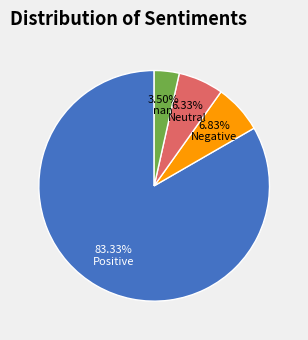

Does any single category account for the majority?

Yes